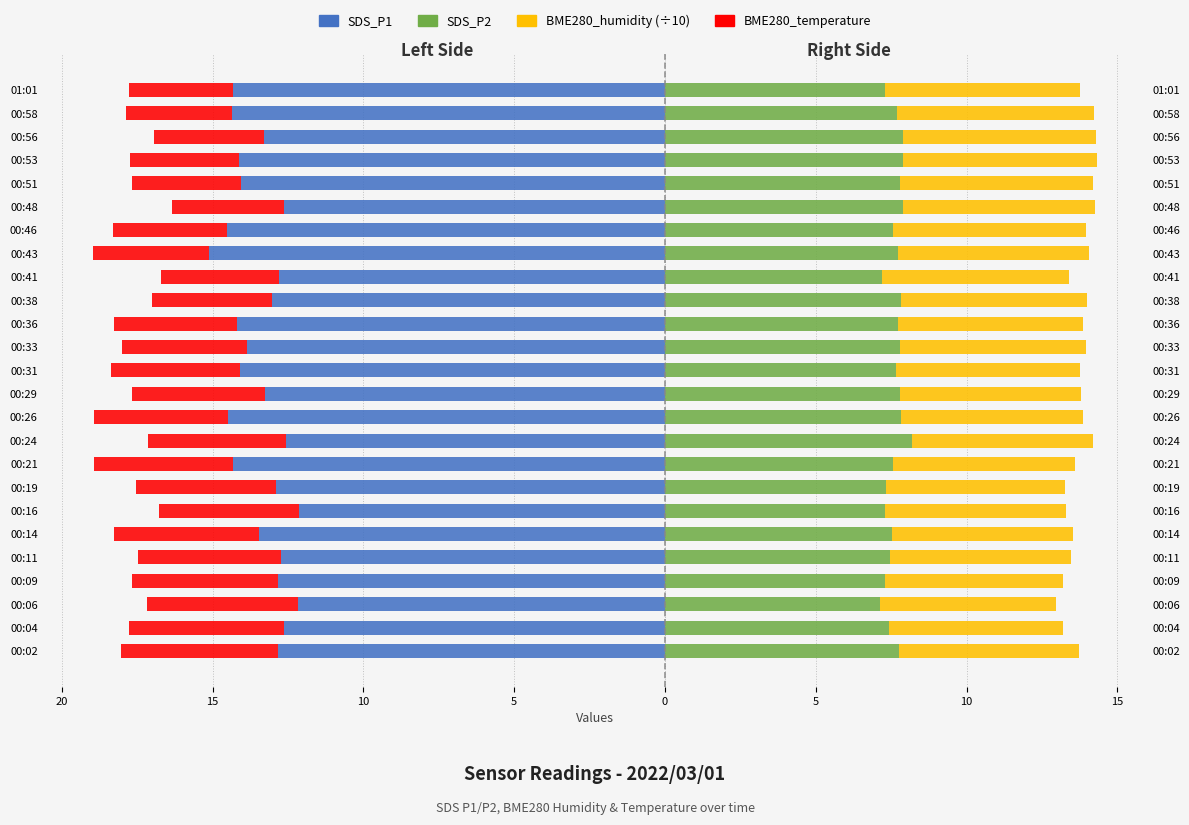

Does the chart contain stacked bars?

No